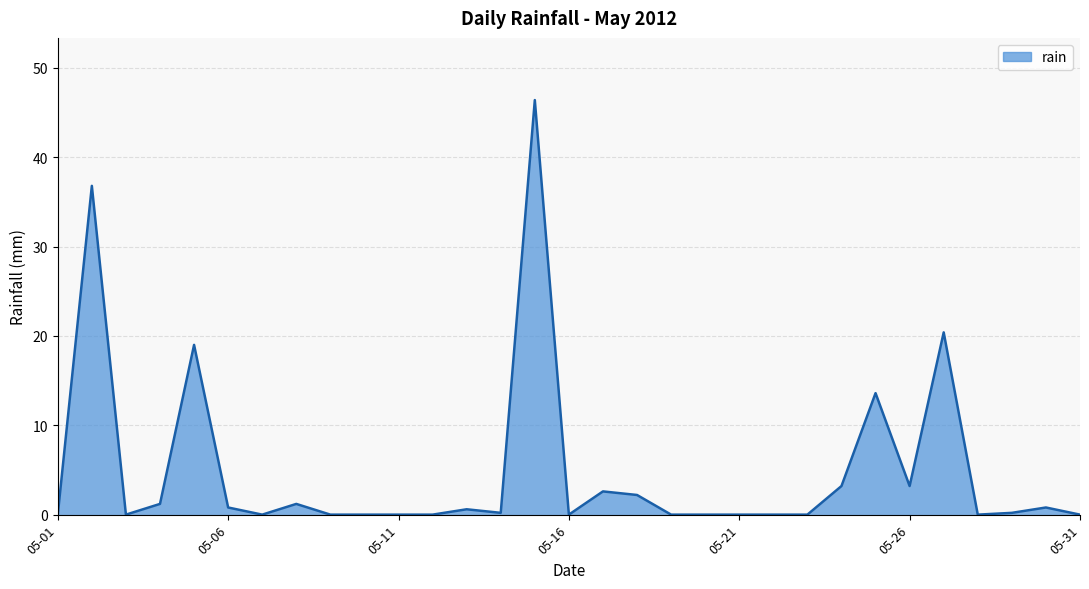

What is the greatest value displayed?

46.4